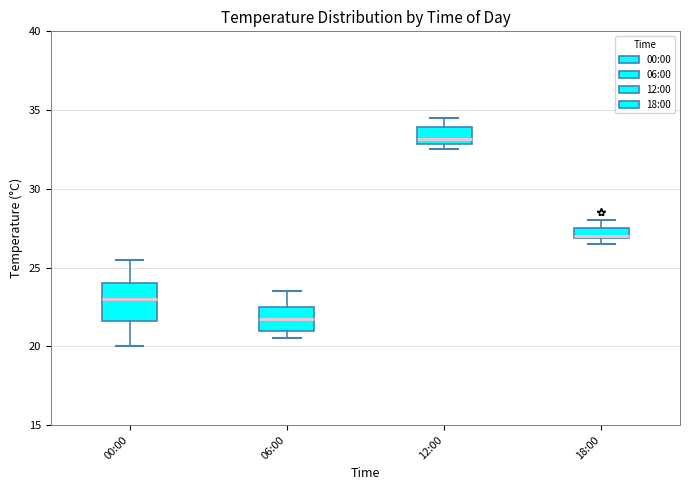

Where is the upper edge of the box for 12:00 on the y-axis? The values are not printed on the chart, so give them approximately, as read against the axis.

34.0